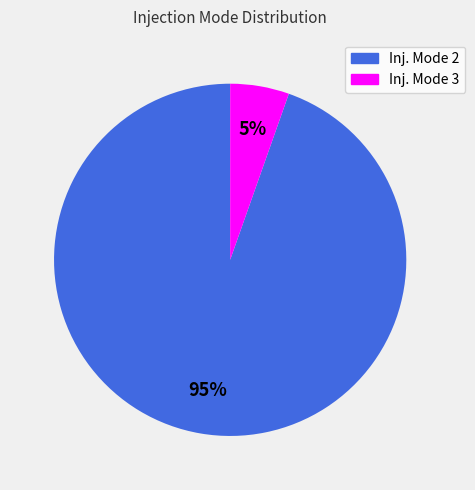

Which category has the biggest portion of the pie?

Inj. Mode 2